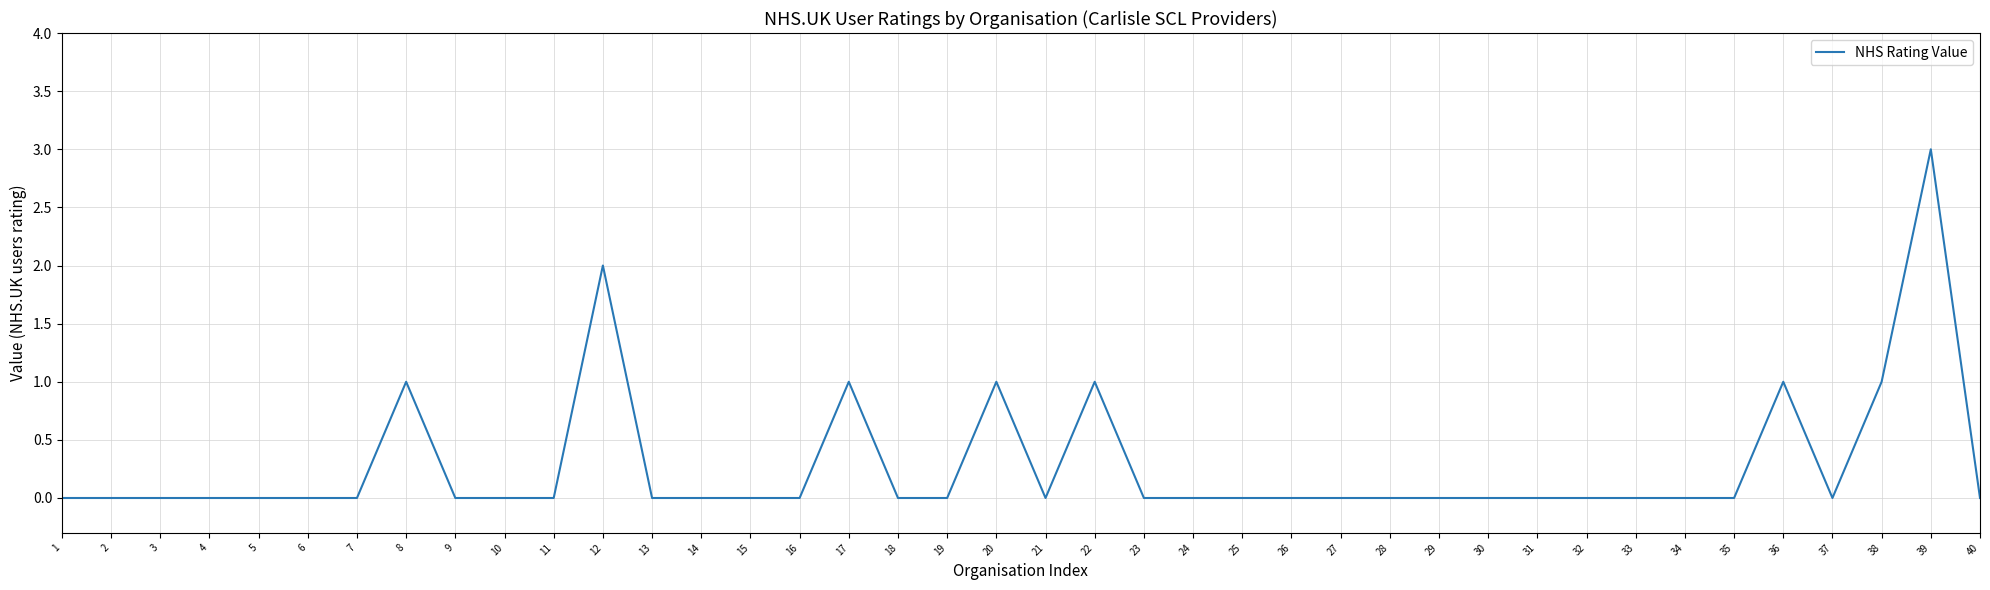

What is the maximum value shown in the chart?

3